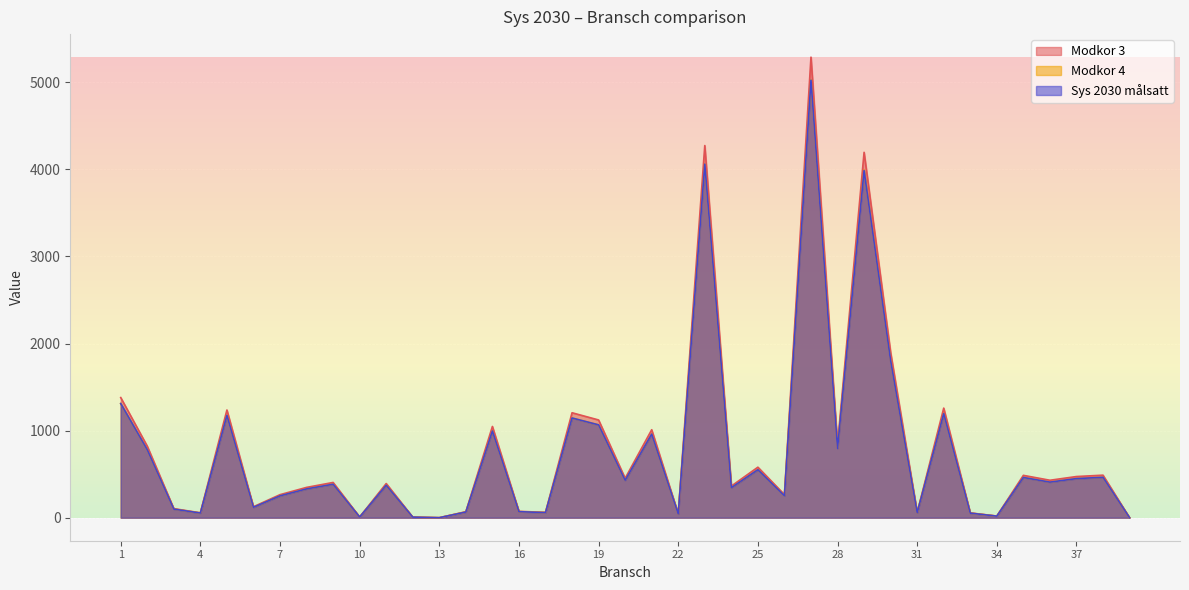

Reading right to left, what are all the values shown in this chart?

Modkor 3: 0.0	488.3	472.7	430.0	486.2	18.9	55.2	1258.5	59.9	1898.8	4195.9	838.3	5288.9	265.3	580.0	363.0	4273.7	44.9	1010.1	452.5	1122.2	1205.1	61.5	72.7	1047.7	68.7	0.0	6.7	392.3	8.2	404.6	347.9	264.4	126.1	1236.6	56.2	104.0	821.1	1379.5
Modkor 4: 0.0	464.1	449.3	408.7	462.0	17.9	52.5	1196.9	56.9	1807.1	3992.3	798.1	5027.2	252.2	551.5	344.9	4060.2	42.7	959.6	429.9	1066.1	1144.9	58.5	69.1	995.3	65.2	0.0	6.3	372.7	7.8	384.4	330.5	251.2	119.8	1175.7	53.4	98.8	780.1	1311.0
Sys 2030 målsatt: 0.0	463.9	449.1	408.5	461.9	17.9	52.5	1195.6	56.9	1803.9	3986.1	796.4	5024.5	252.0	551.0	344.9	4060.0	42.7	959.6	429.9	1066.1	1144.8	58.5	69.1	995.3	65.2	0.0	6.3	372.7	7.8	384.4	330.5	251.2	119.8	1174.8	53.4	98.8	780.0	1310.6